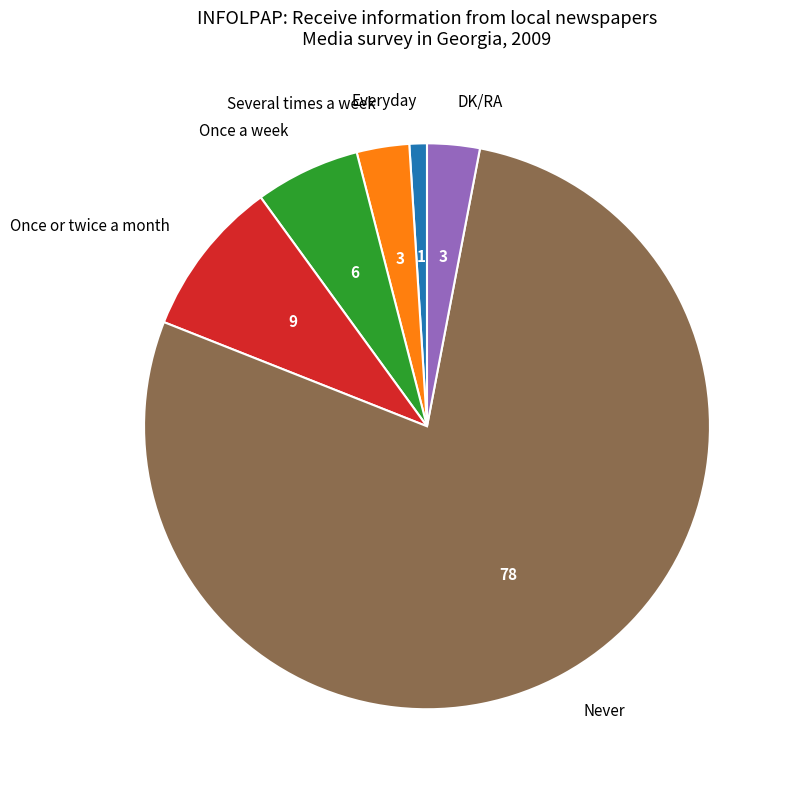

Which slice is the largest?

Never